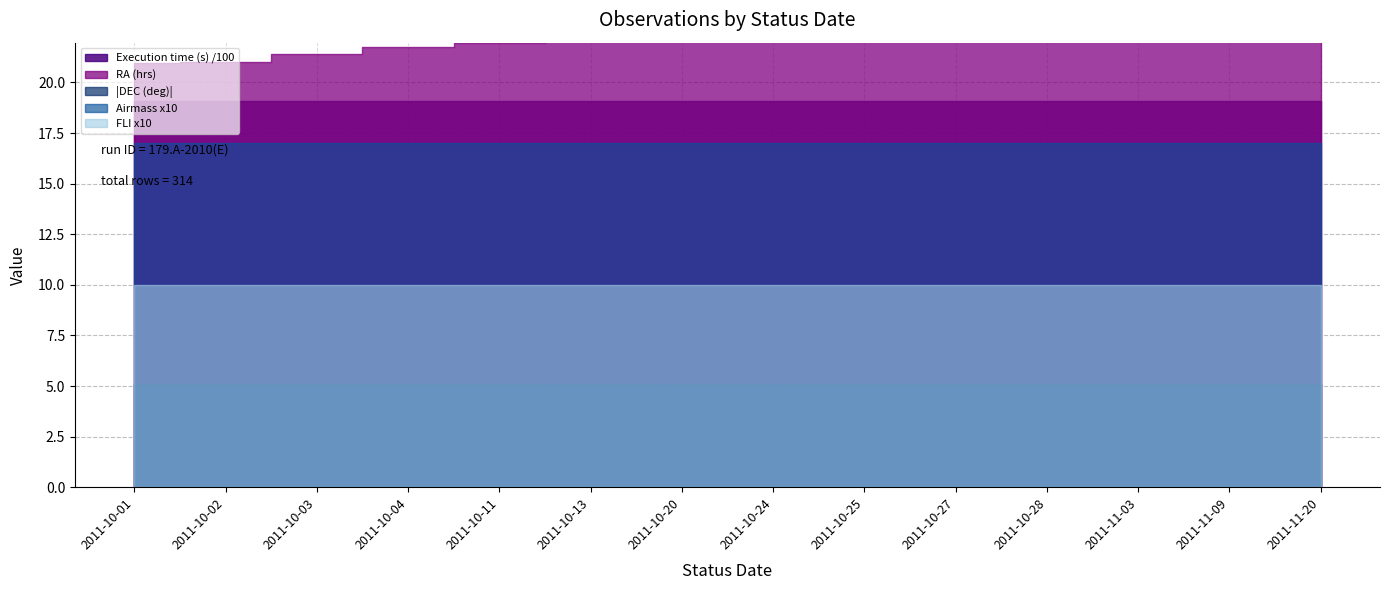

What is the value of the RA (hrs) point at the 7th from the left?

22.3